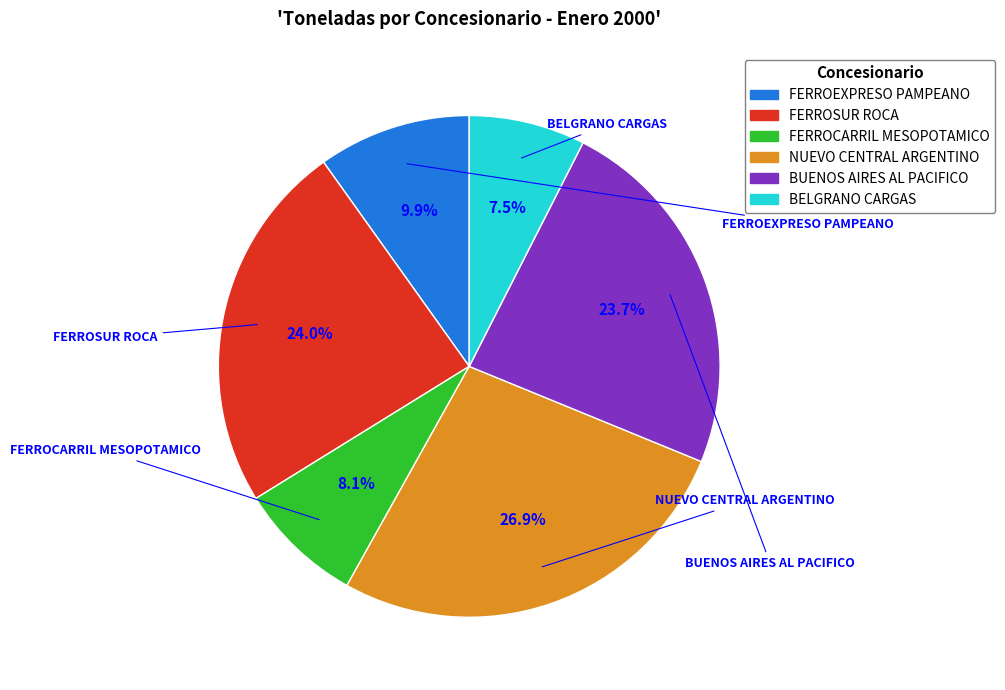

Which has a higher value, FERROCARRIL MESOPOTAMICO or BELGRANO CARGAS?

FERROCARRIL MESOPOTAMICO